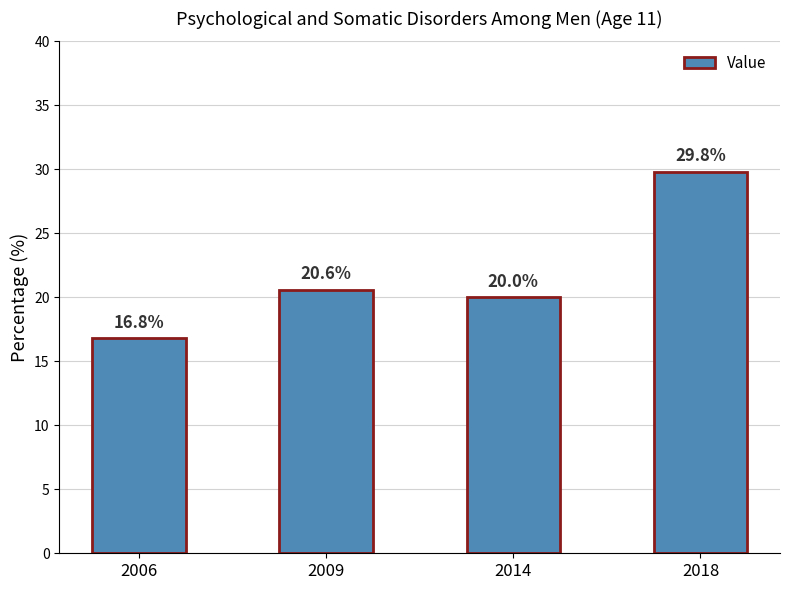

List the labels in order of value, largest first.

2018, 2009, 2014, 2006